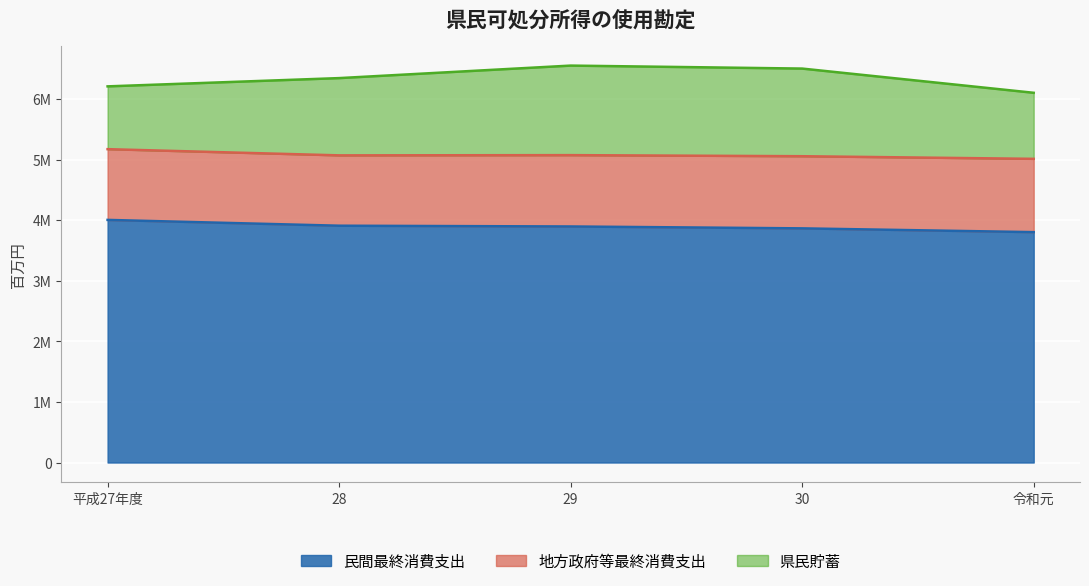

What value does the 県民貯蓄 series have at 28?

1275049